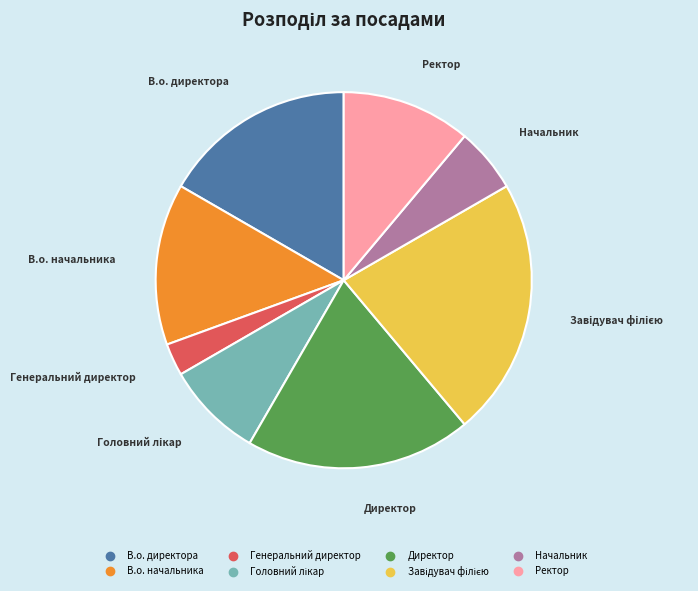

Which slice is the smallest?

Генеральний директор